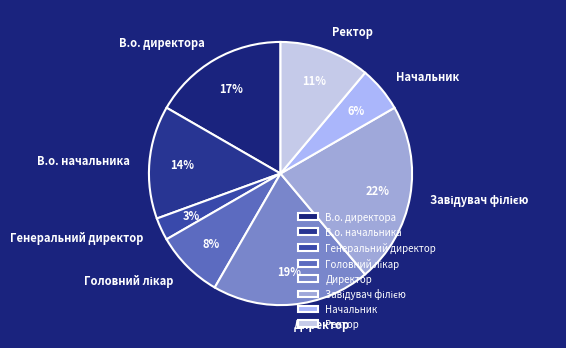

Is there a majority slice in this chart?

No